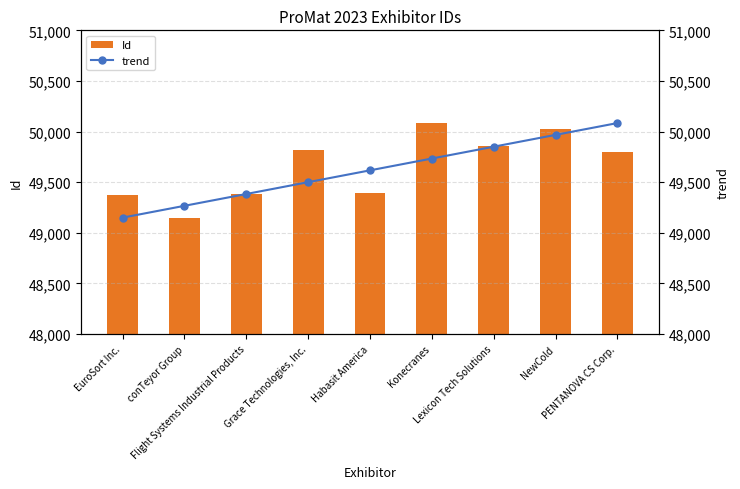

What is the difference between the Id values at Konecranes and EuroSort Inc.?

706